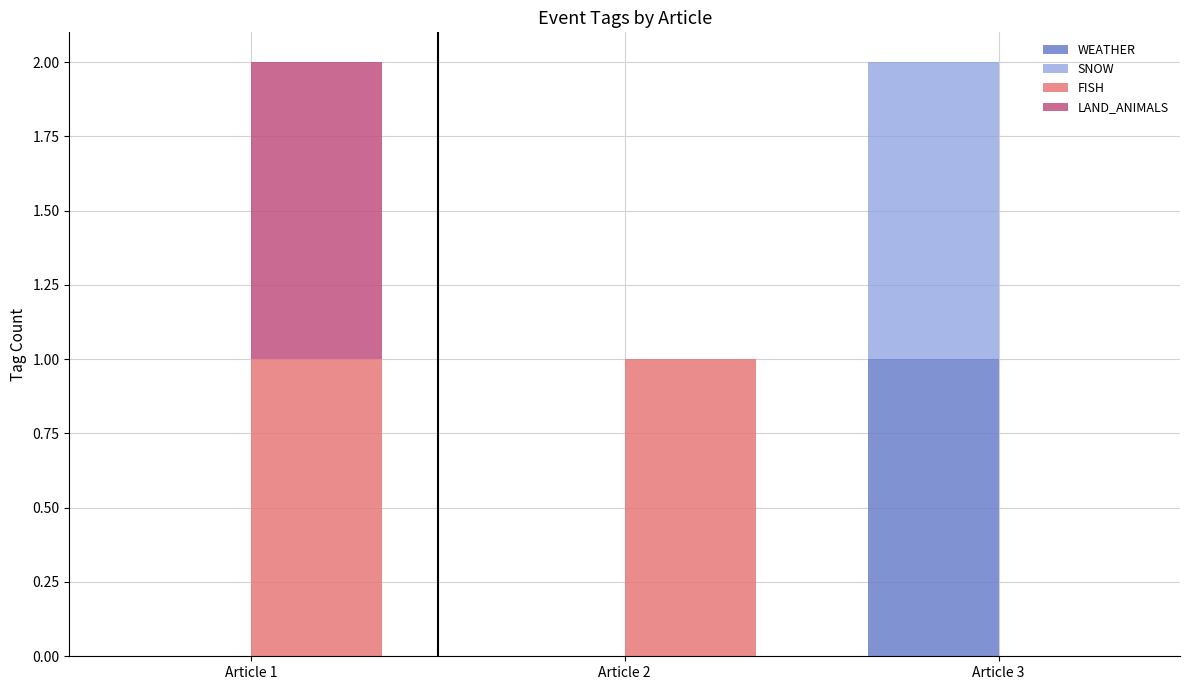

At which category does the chart reach its minimum across all series?

Article 1